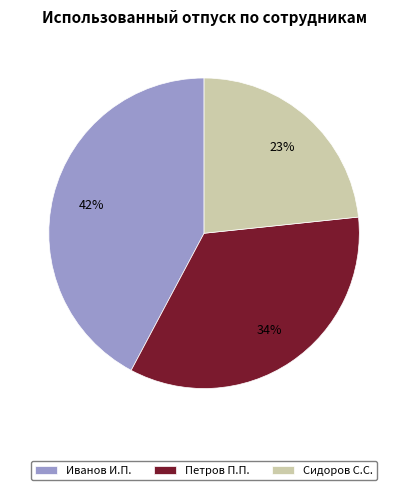

To the nearest percent, what is the combined percentage of Сидоров С.С. and Иванов И.П.?

66%